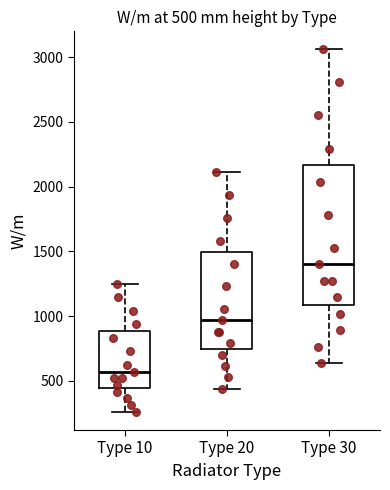

Which box's median line is the lowest?

Type 10